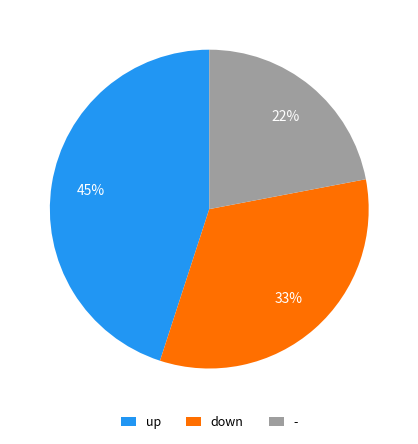

True or false: - accounts for 22% of the total.

True